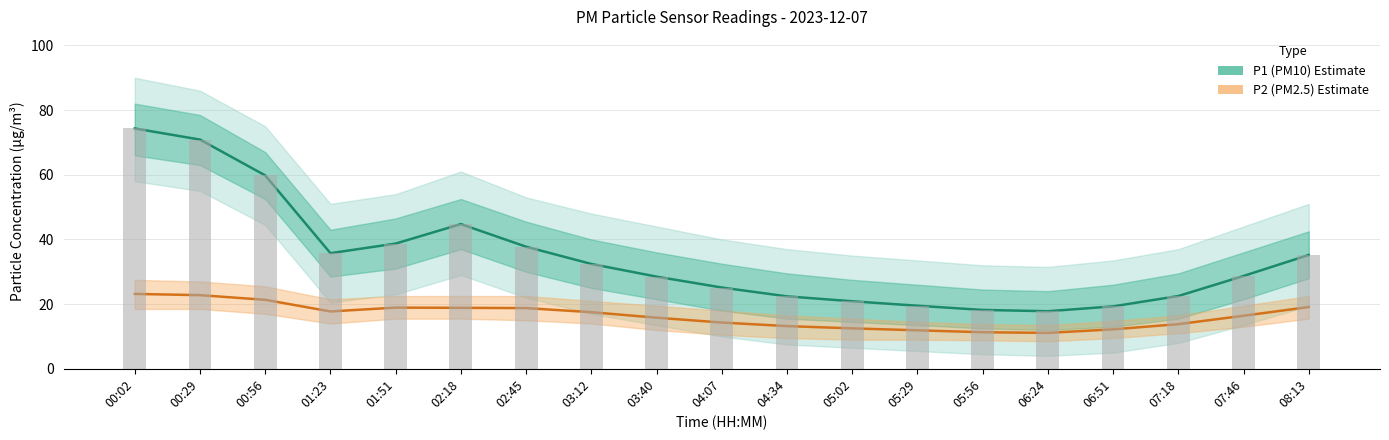

The value of P1 (PM10) at 06:24 is 17.8. True or false?

True